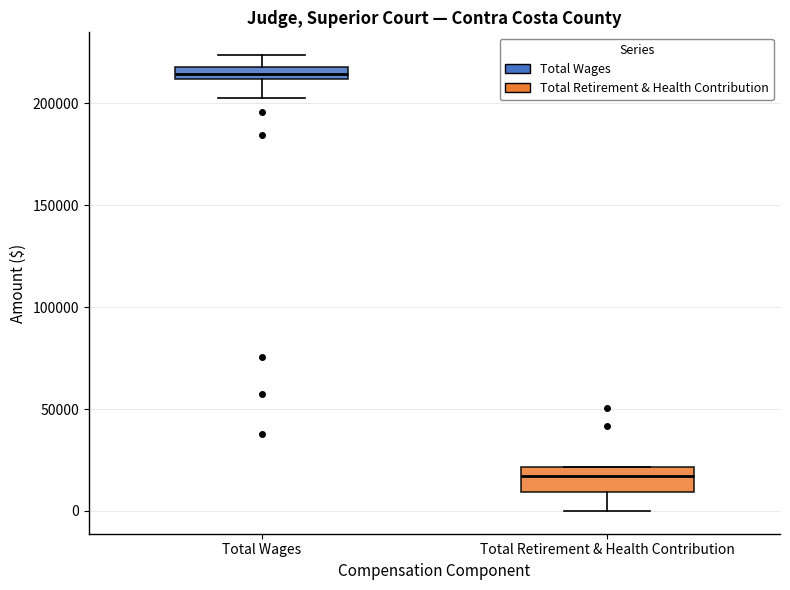

Which box has the highest median line?

Total Wages